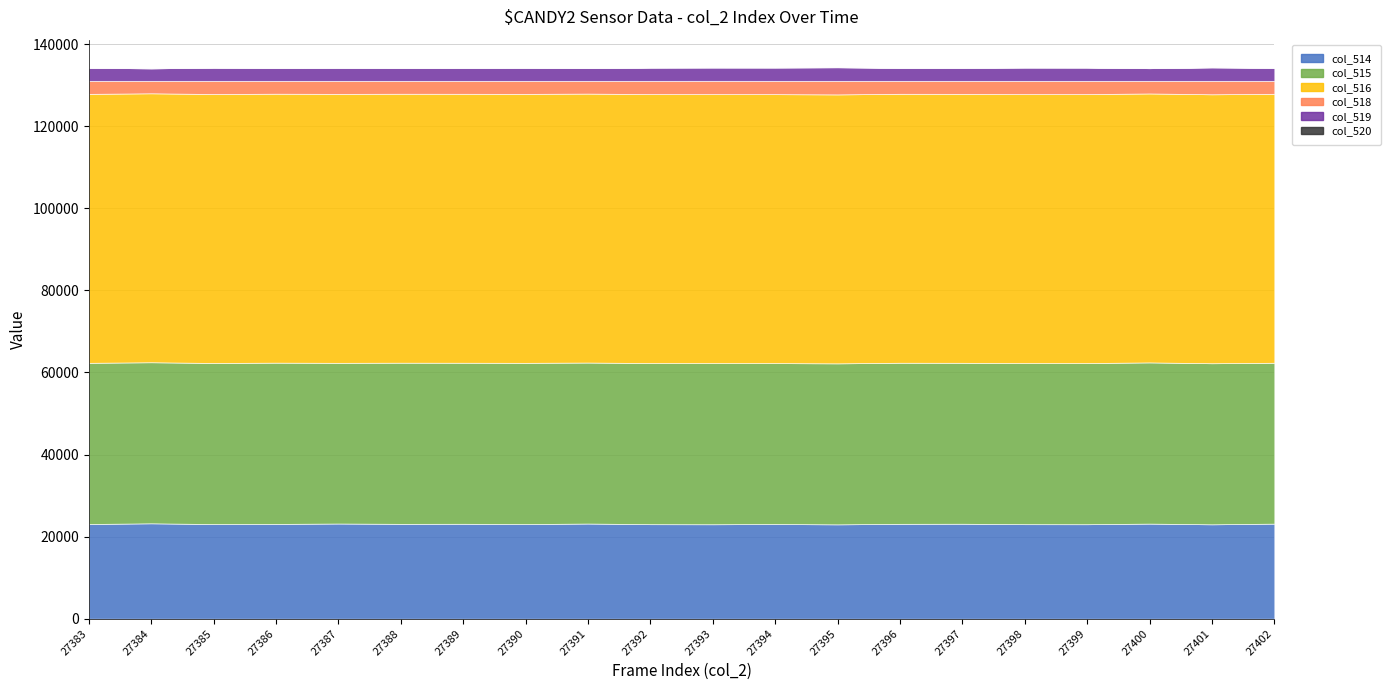

Reading left to right, what are all the values shown in this chart?

col_514: 23082	23251	23066	23102	23201	23120	23135	23062	23196	23038	23020	23083	22995	23126	23146	23040	23029	23179	23006	23171
col_515: 39275	39245	39252	39295	39154	39268	39241	39291	39228	39267	39273	39205	39230	39249	39216	39253	39270	39279	39247	39201
col_516: 65535	65535	65535	65535	65535	65535	65535	65535	65535	65535	65535	65535	65535	65535	65535	65535	65535	65535	65535	65535
col_518: 3178	3039	3217	3138	3180	3147	3159	3182	3111	3230	3247	3247	3310	3160	3173	3242	3236	3077	3282	3163
col_519: 3178	3035	3215	3138	3179	3146	3159	3181	3111	3229	3247	3247	3309	3159	3173	3242	3236	3076	3282	3162
col_520: 0	4	2	0	1	1	0	1	0	1	0	0	1	1	0	0	0	1	0	2